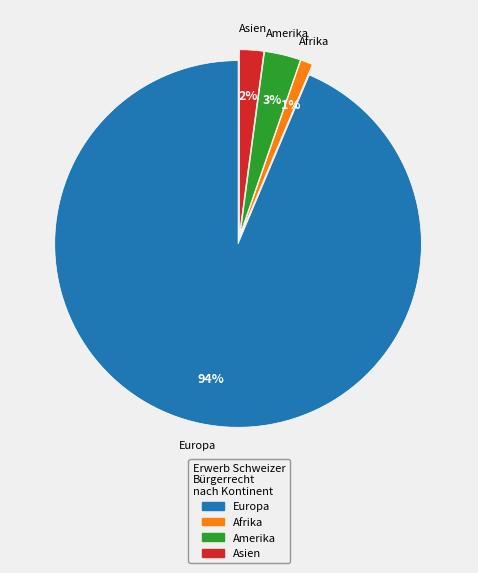

To the nearest percent, what is the average slice percentage?

25%